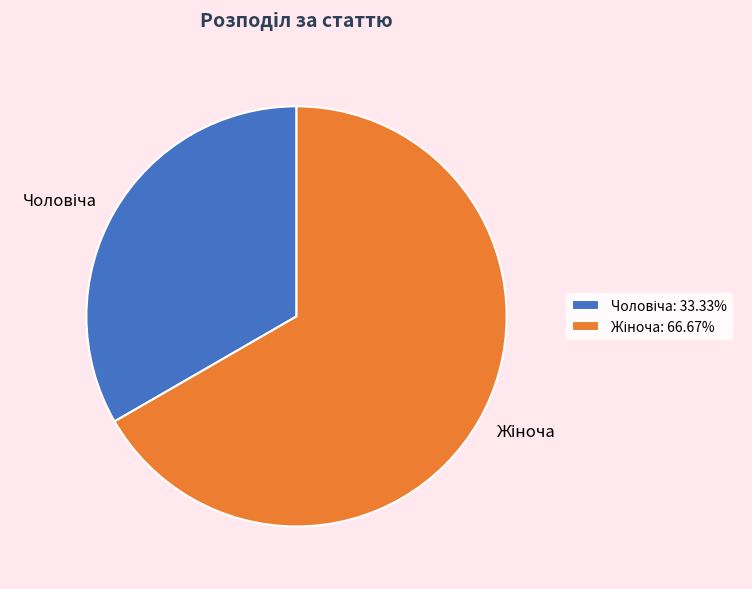

How many segments does this pie chart have?

2